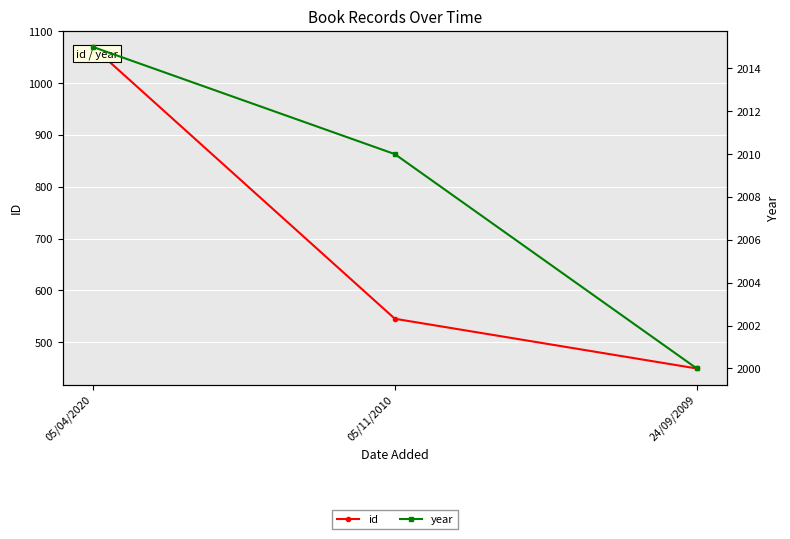

At which category does the chart reach its peak across all series?

05/04/2020